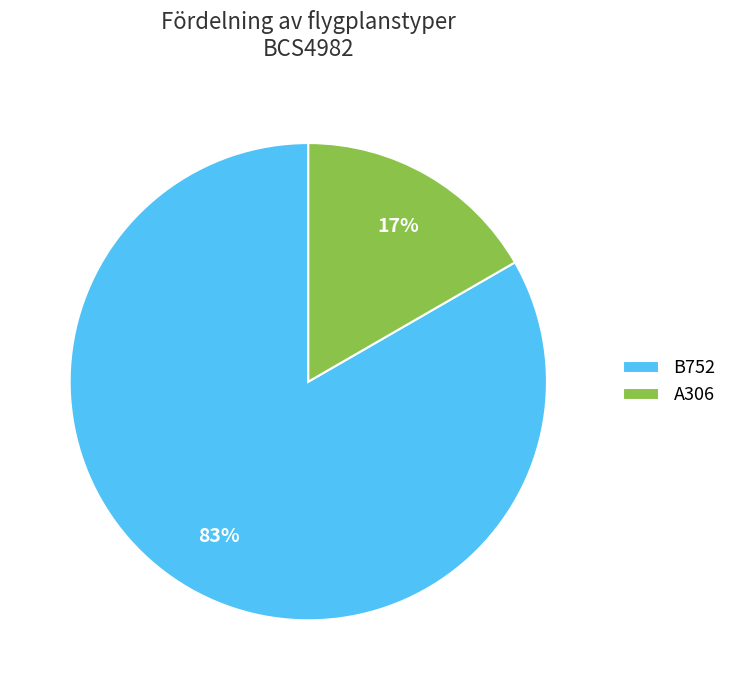

What percentage is the B752 slice, to the nearest percent?

83%